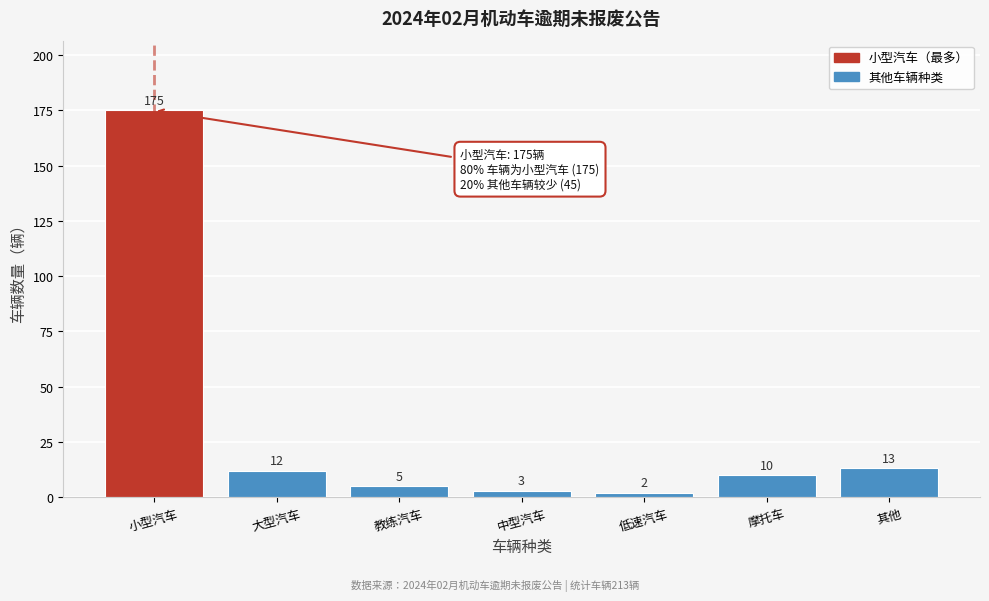

Reading left to right, extract all data points from this chart.

小型汽车=175	大型汽车=12	教练汽车=5	中型汽车=3	低速汽车=2	摩托车=10	其他=13